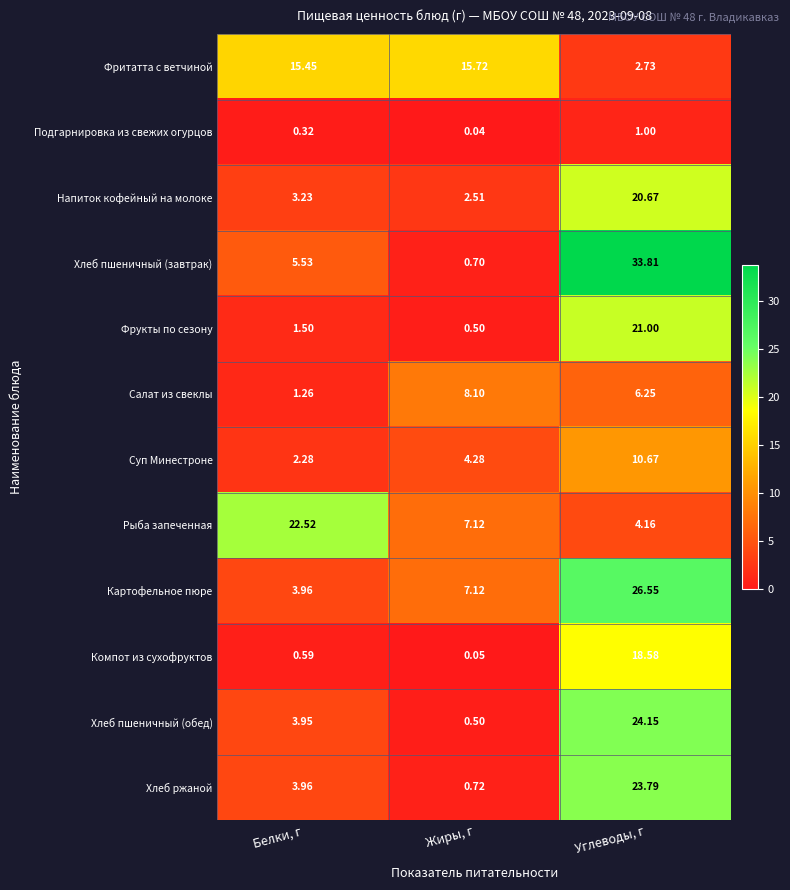

Which category has the highest value across all series?

Углеводы, г